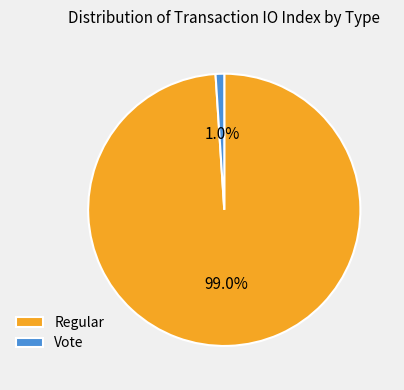

To the nearest percent, what percentage of the pie is Regular?

99%